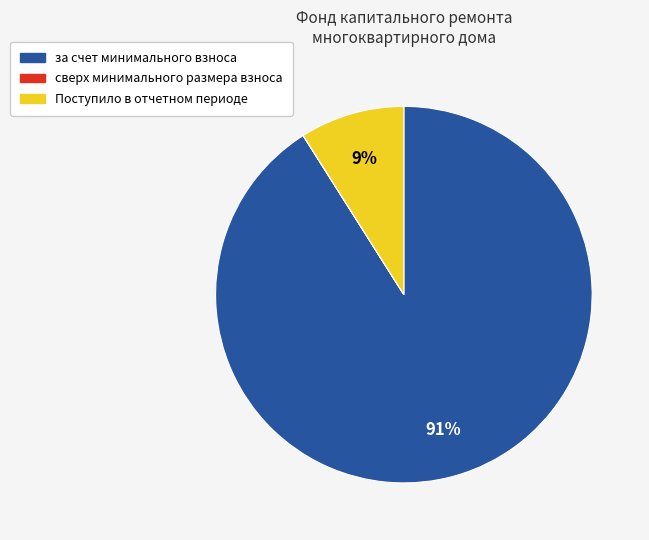

To the nearest percent, what is the difference between the largest and smallest slice percentages?

91%